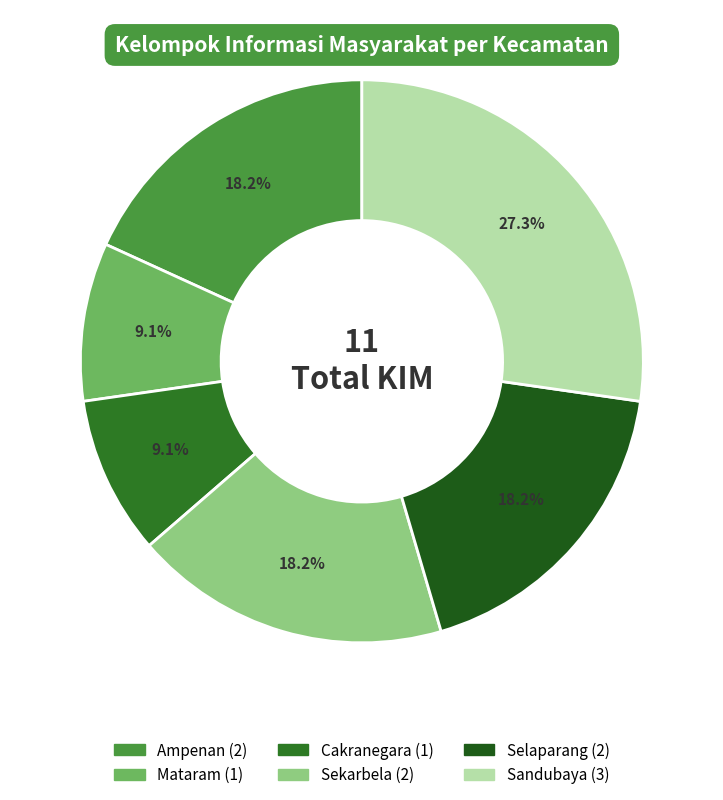

Is there a majority slice in this chart?

No